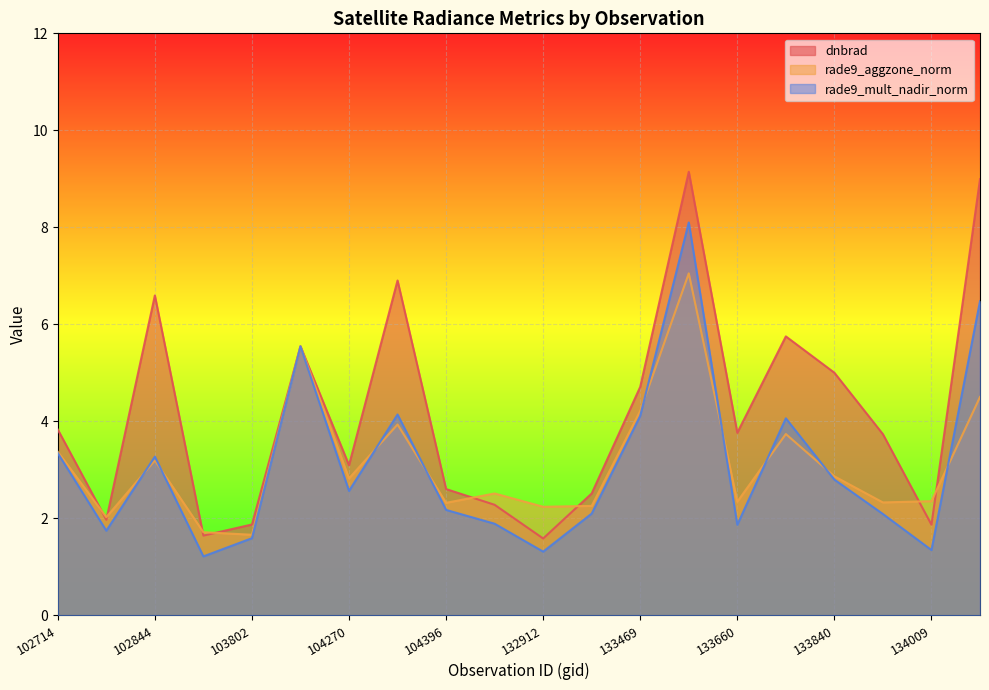

How many lines are shown in the chart?

3